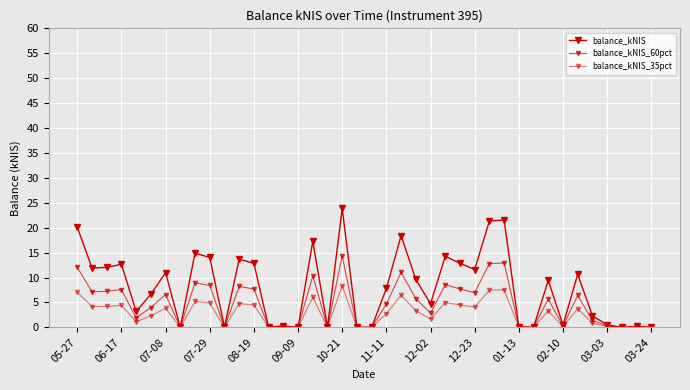

List the series in order of their overall mean, highest first.

balance_kNIS, balance_kNIS_60pct, balance_kNIS_35pct